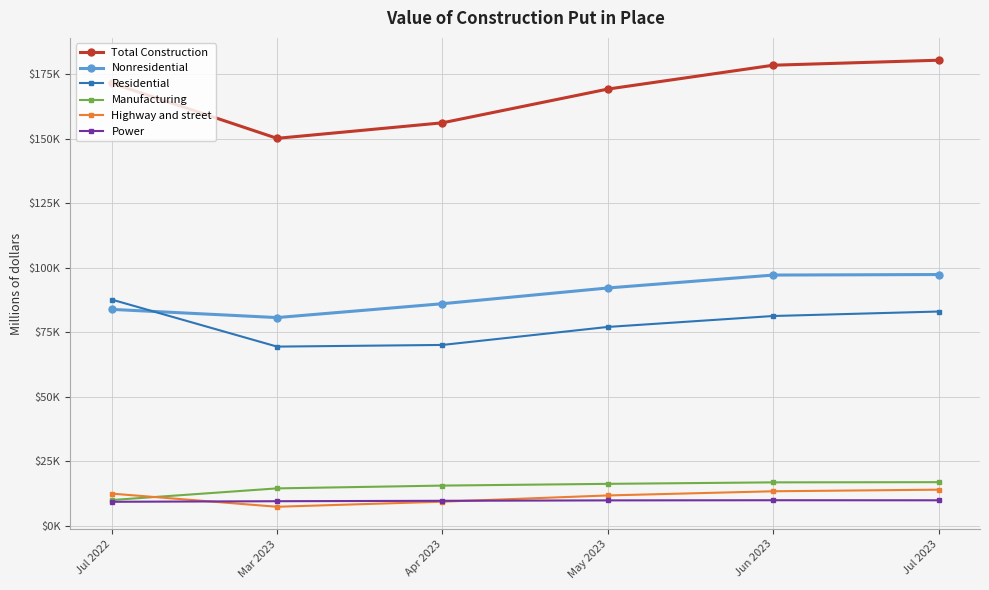

What are all the series names shown in the legend?

Total Construction, Nonresidential, Residential, Manufacturing, Highway and street, Power